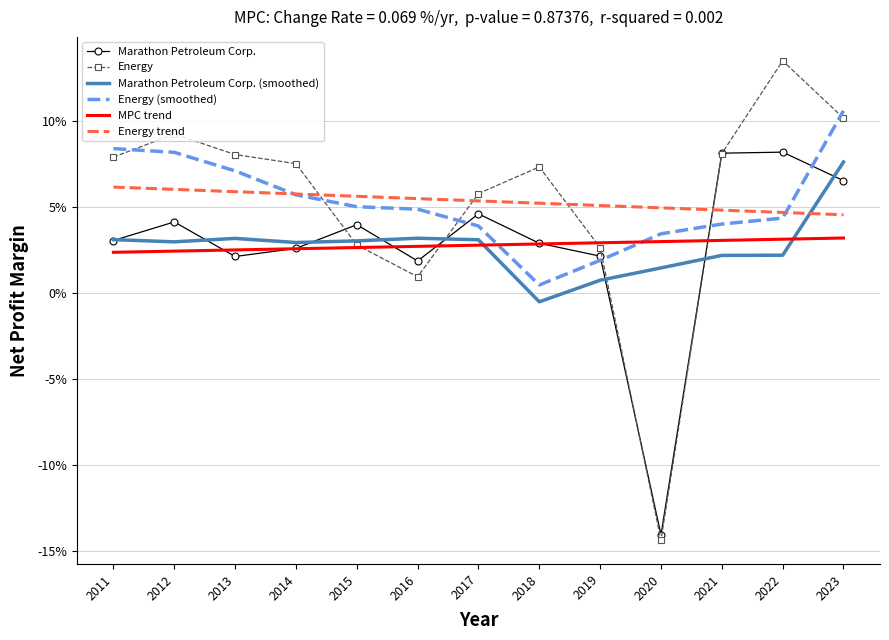

What are all the series names shown in the legend?

Marathon Petroleum Corp., Energy, Marathon Petroleum Corp. (smoothed), Energy (smoothed), MPC trend, Energy trend